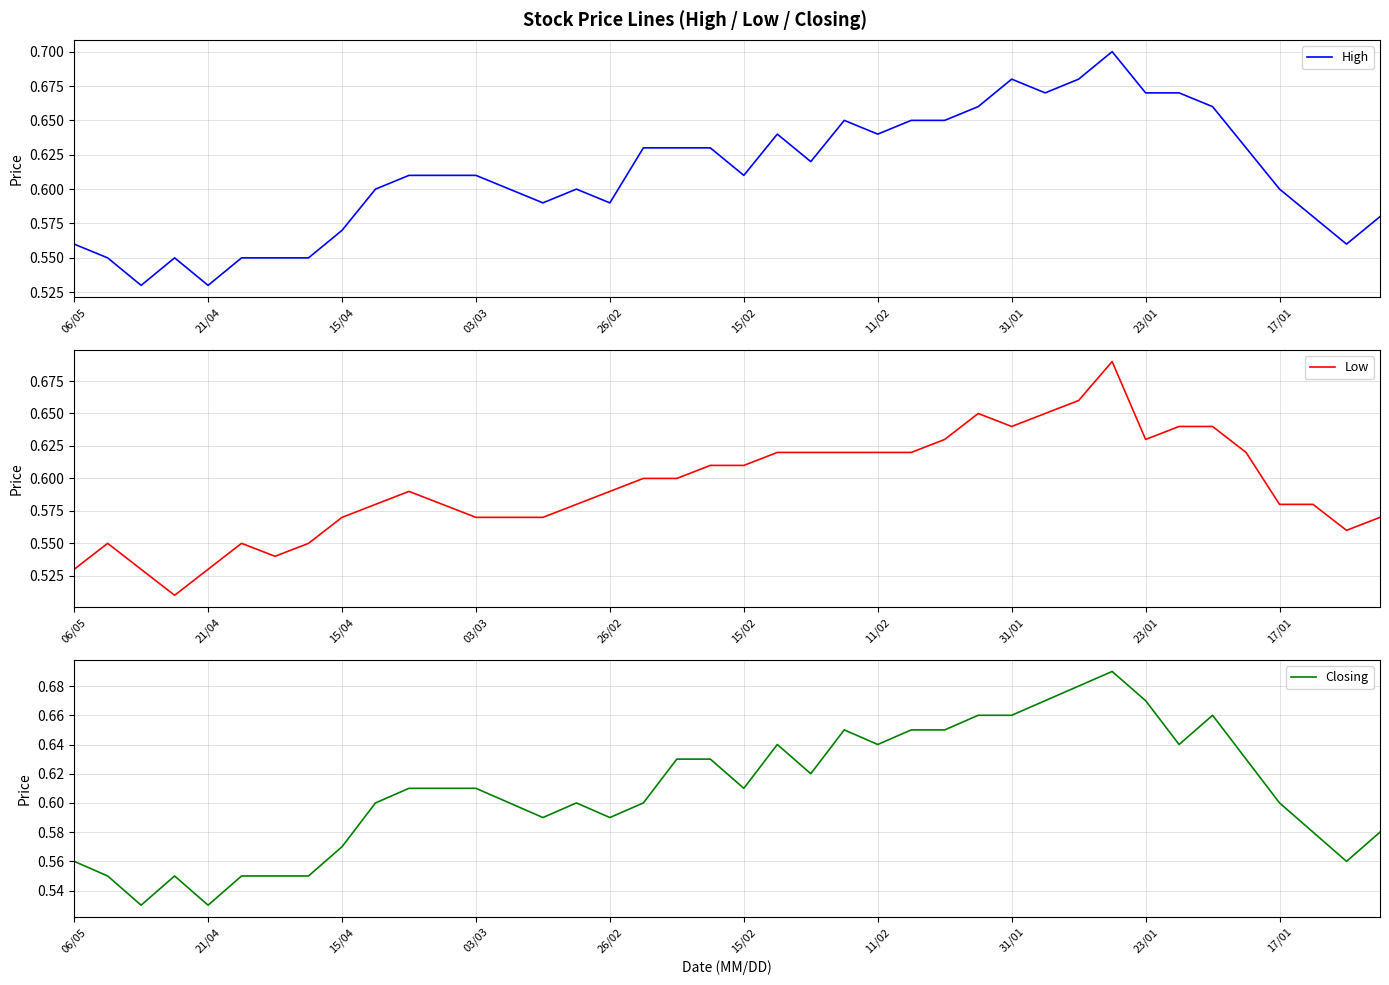

Reading right to left, transcribe all the data shown in this chart.

High: 0.6	0.6	0.6	0.6	0.6	0.7	0.7	0.7	0.7	0.7	0.7	0.7	0.7	0.7	0.7	0.6	0.7	0.6	0.6	0.6	0.6	0.6	0.6	0.6	0.6	0.6	0.6	0.6	0.6	0.6	0.6	0.6	0.6	0.6	0.6	0.5	0.6	0.5	0.6	0.6
Low: 0.6	0.6	0.6	0.6	0.6	0.6	0.6	0.6	0.7	0.7	0.7	0.6	0.7	0.6	0.6	0.6	0.6	0.6	0.6	0.6	0.6	0.6	0.6	0.6	0.6	0.6	0.6	0.6	0.6	0.6	0.6	0.6	0.6	0.5	0.6	0.5	0.5	0.5	0.6	0.5
Closing: 0.6	0.6	0.6	0.6	0.6	0.7	0.6	0.7	0.7	0.7	0.7	0.7	0.7	0.7	0.7	0.6	0.7	0.6	0.6	0.6	0.6	0.6	0.6	0.6	0.6	0.6	0.6	0.6	0.6	0.6	0.6	0.6	0.6	0.6	0.6	0.5	0.6	0.5	0.6	0.6